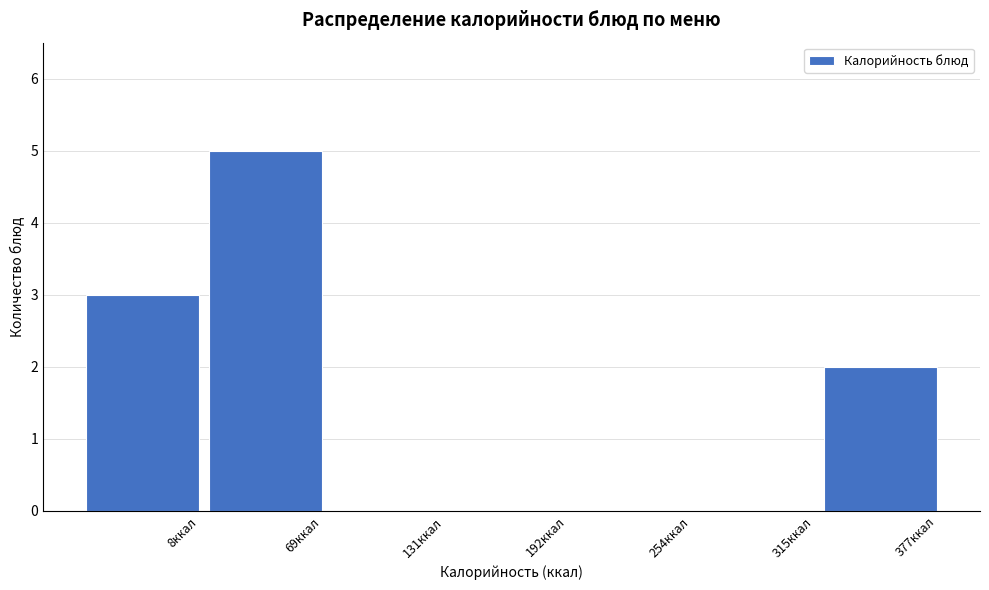

Reading left to right, list all the values displayed in this chart.

8ккал=3	69ккал=5	131ккал=0	192ккал=0	254ккал=0	315ккал=0	377ккал=2